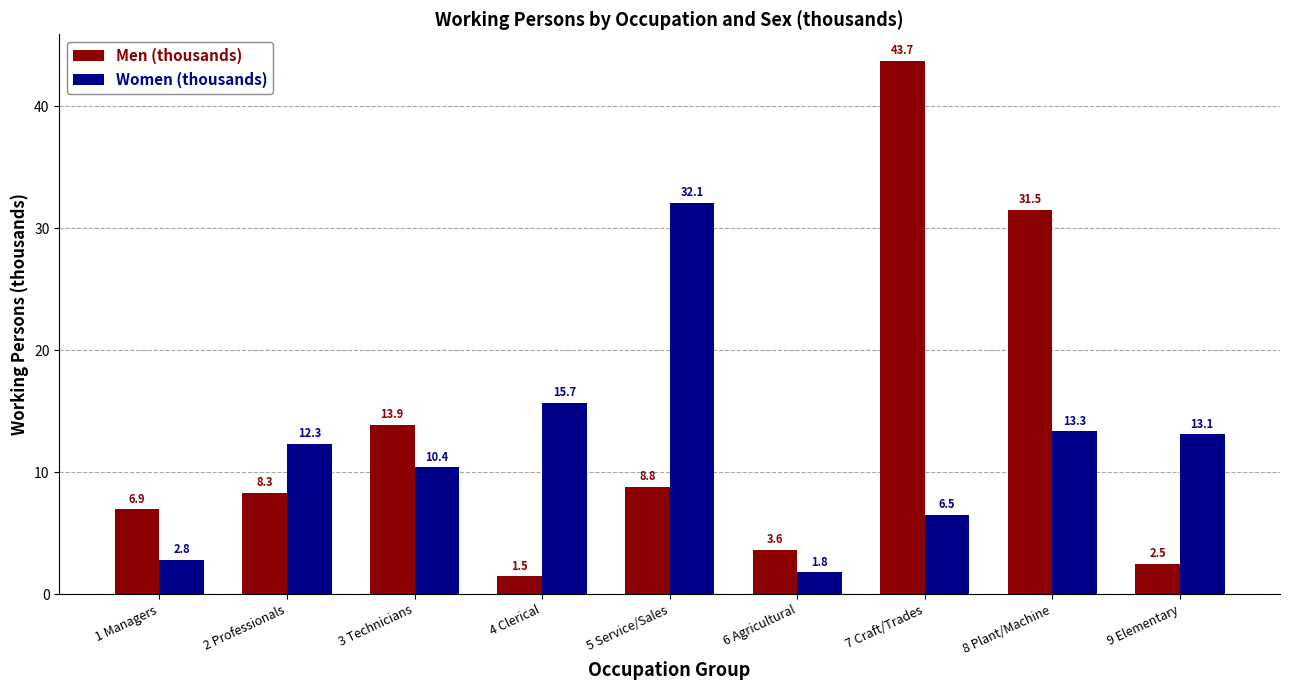

Which series changed the most between 4 Clerical and 8 Plant/Machine?

Men (thousands)